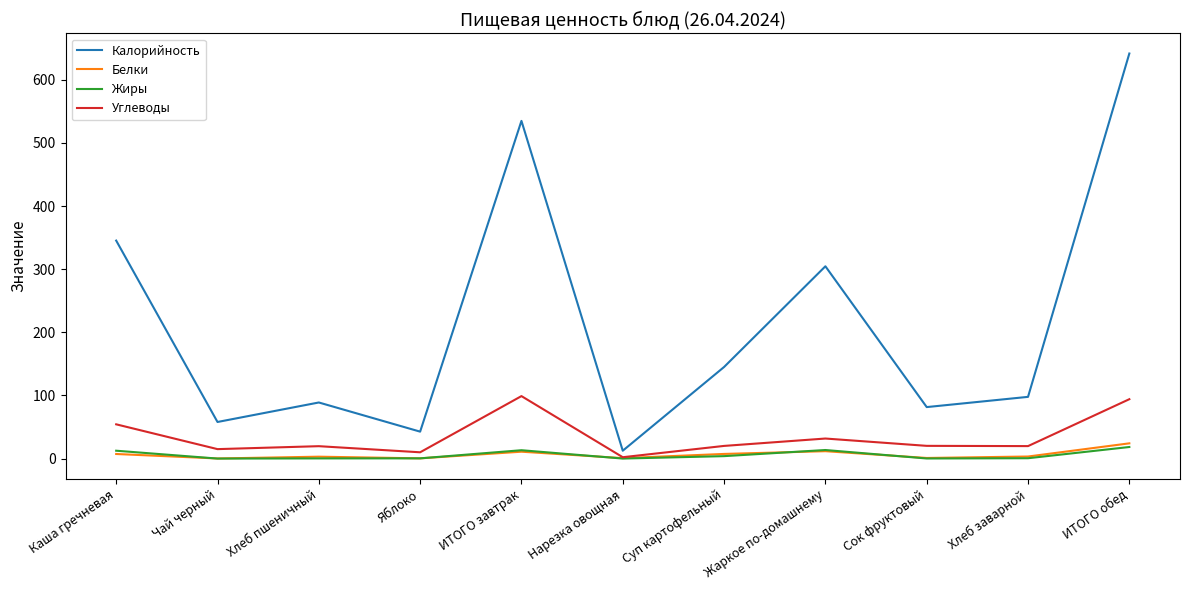

Is the value of Жиры at ИТОГО завтрак greater than the value of Калорийность at Чай черный?

No